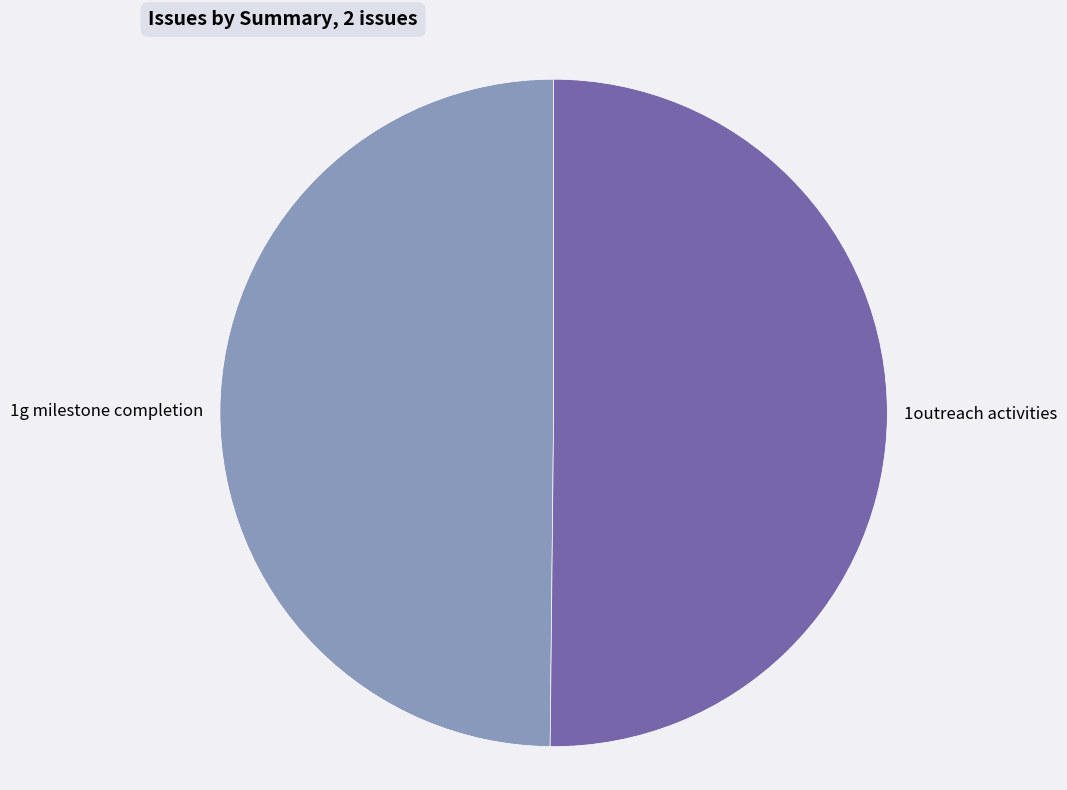

Combined, do 1g milestone completion and 1outreach activities account for over 50%?

Yes